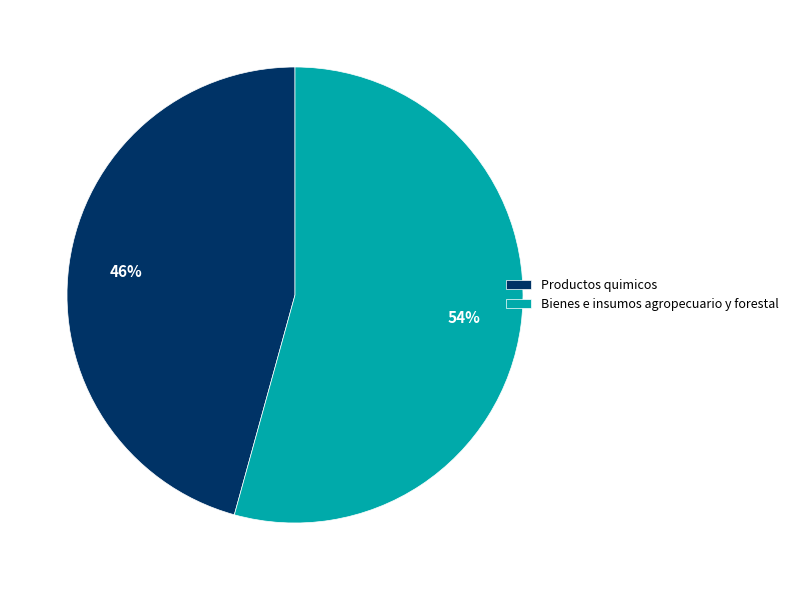

How many slices are in this pie chart?

2